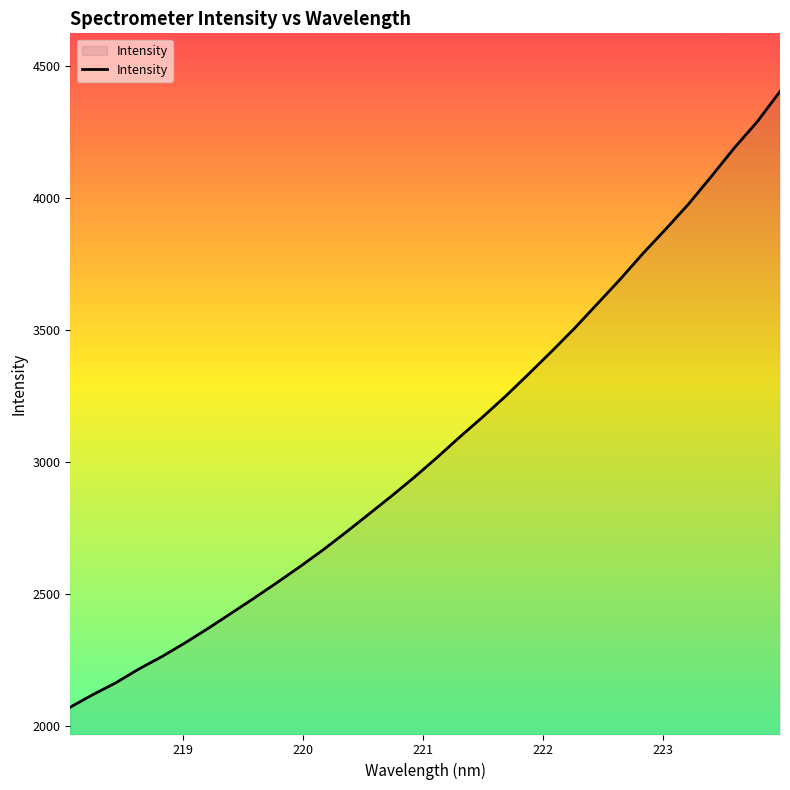

What is the smallest value displayed?

2072.2